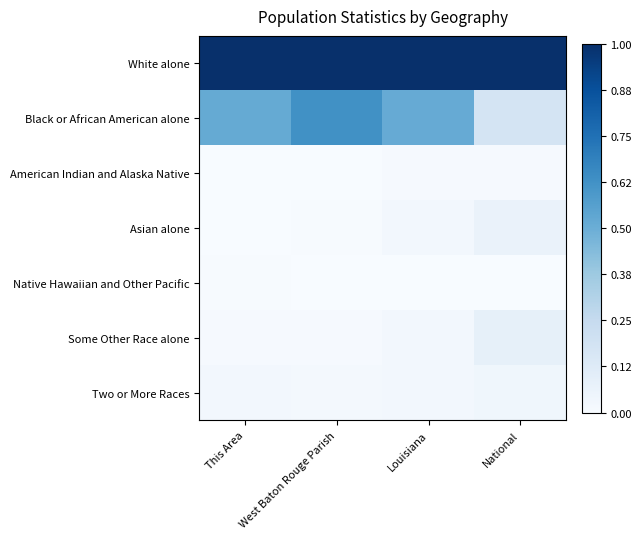

List the series in order of their peak value, lowest first.

Native Hawaiian and Other Pacific, American Indian and Alaska Native, Two or More Races, Asian alone, Some Other Race alone, Black or African American alone, White alone